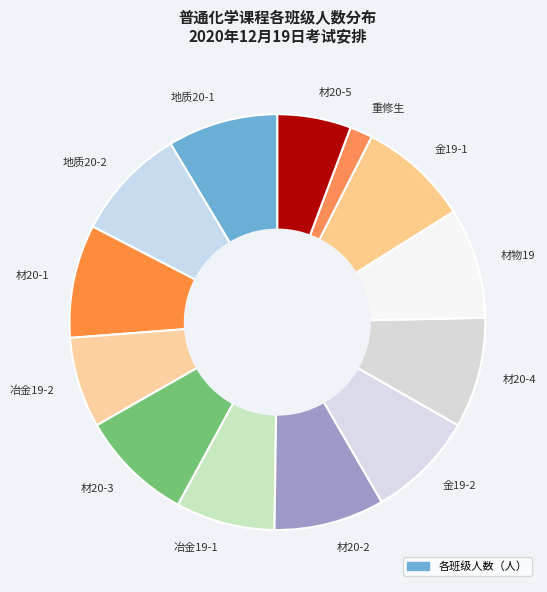

Which has a higher value, 材20-4 or 材20-5?

材20-4